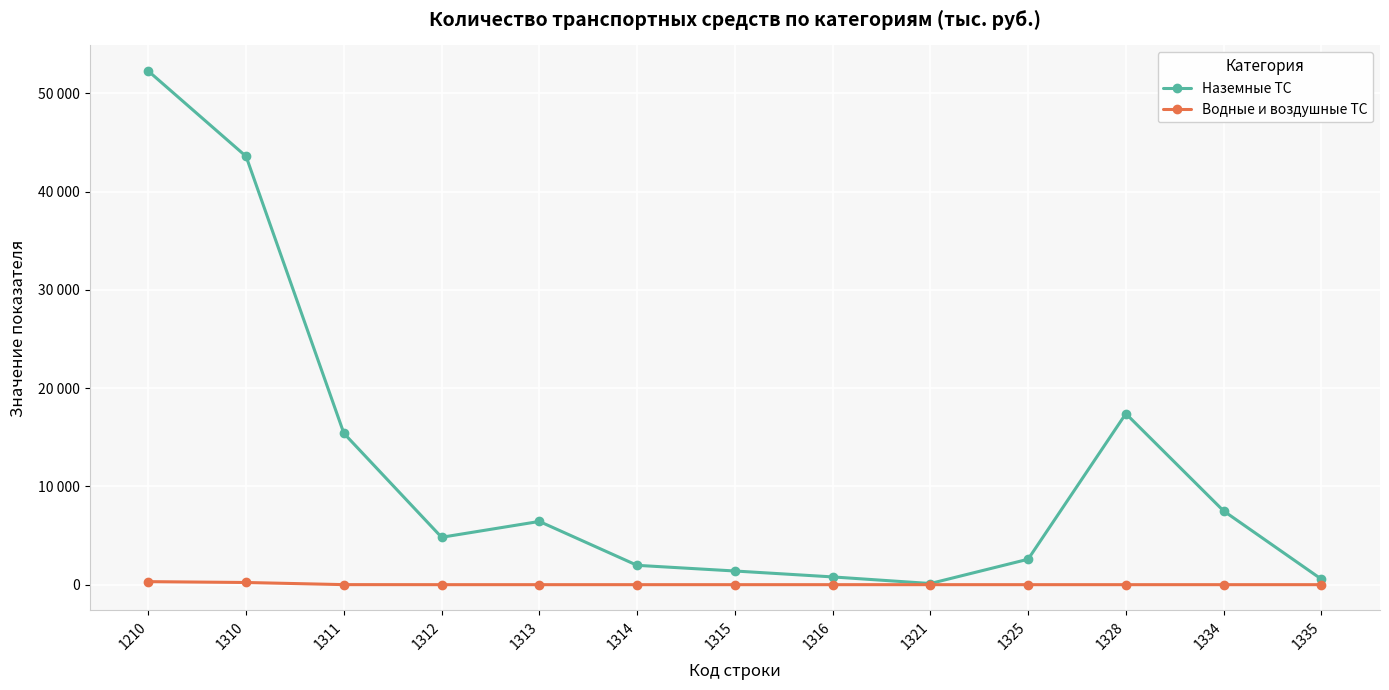

What are all the series names shown in the legend?

Наземные ТС, Водные и воздушные ТС